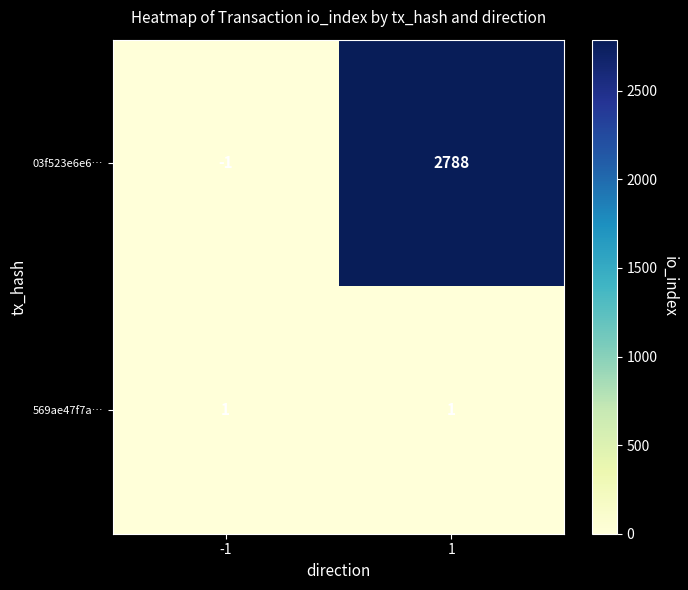

What is the highest value of the 03f523e6e6… series?

2788